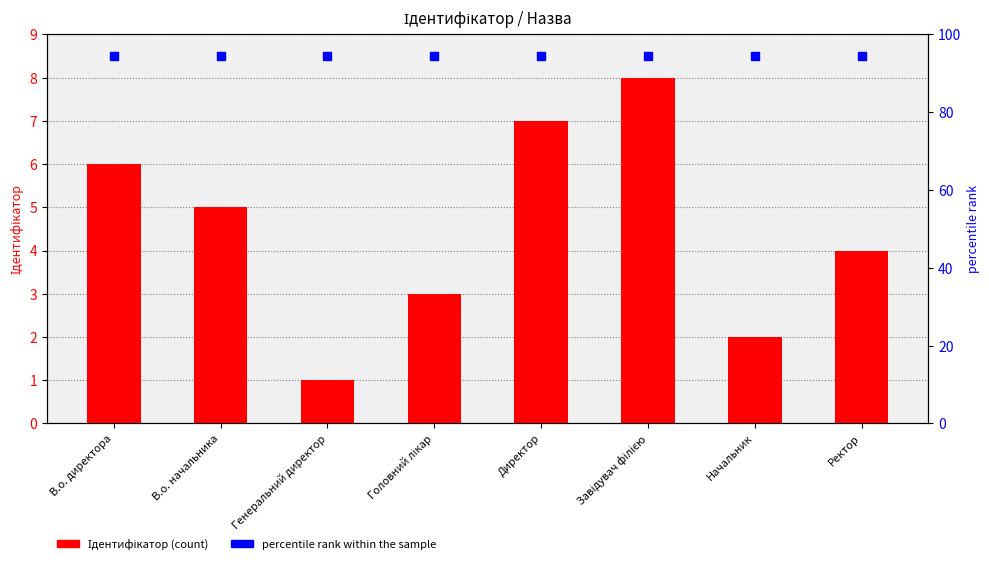

What are all the series names shown in the legend?

Ідентифікатор, Percentile rank